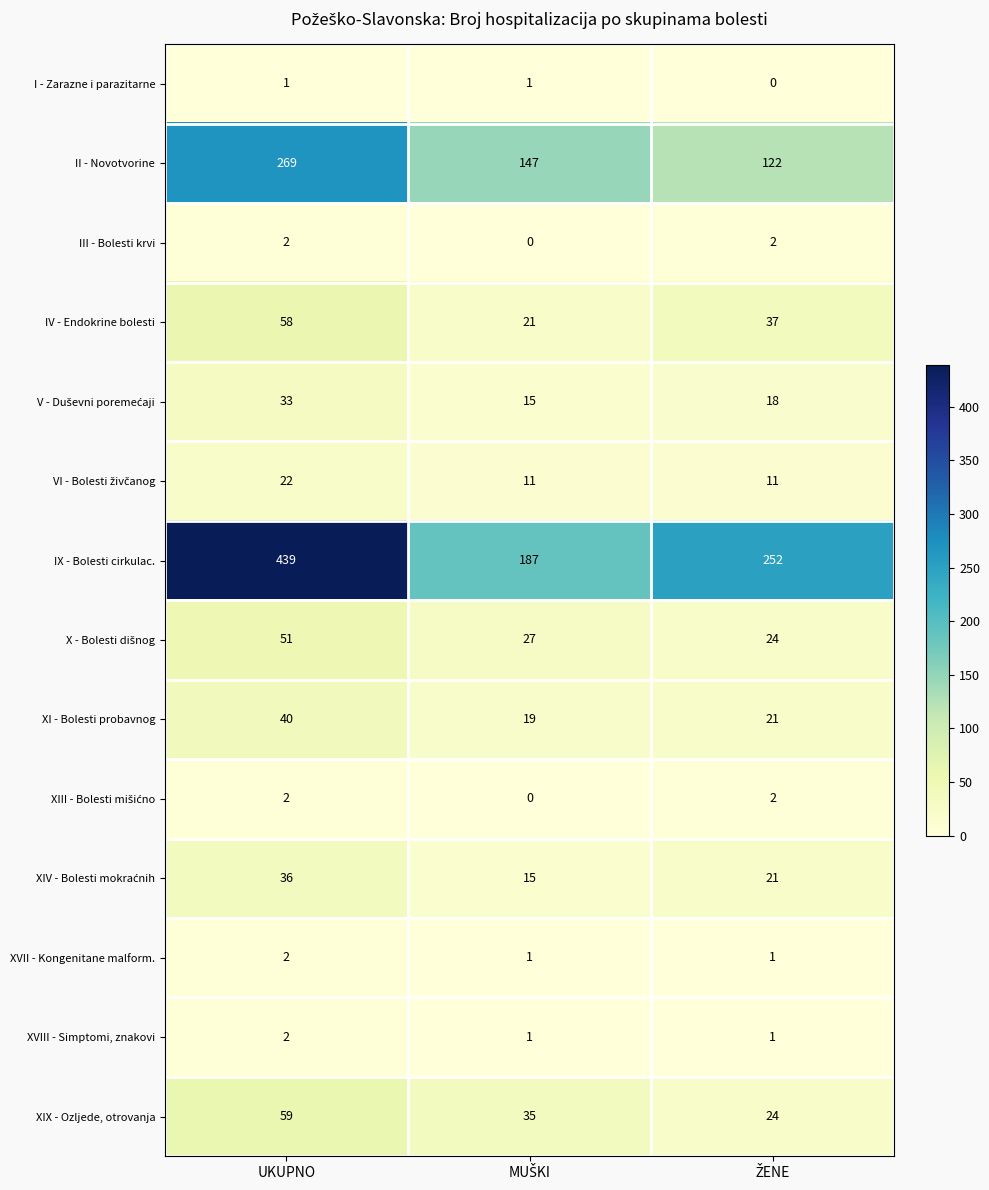

What is the maximum value for IX - Bolesti cirkulac.?

439